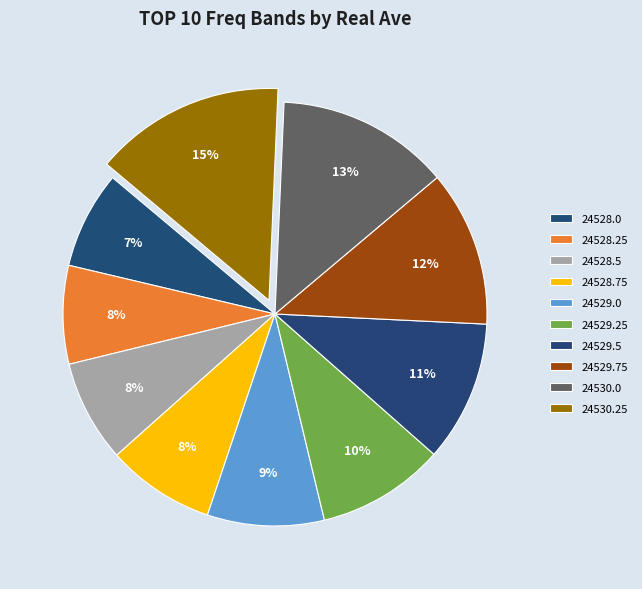

Does 24528.5 represent more than half of the total?

No